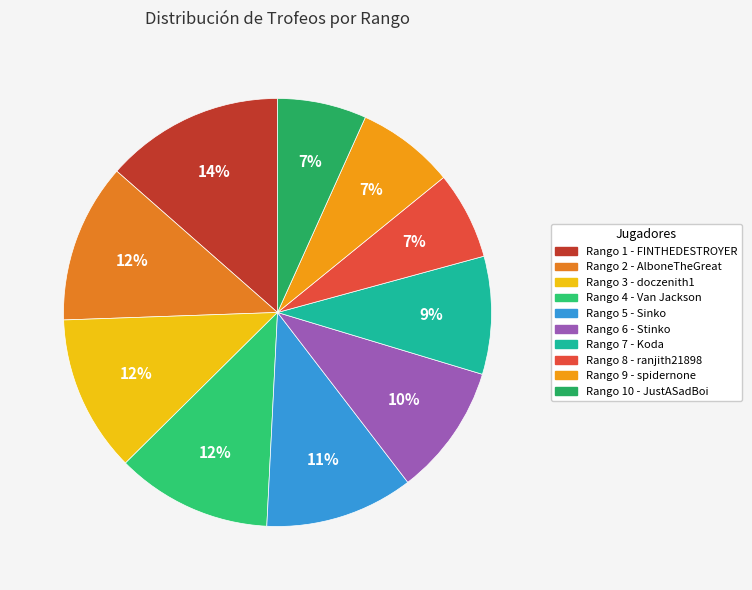

Is there a majority slice in this chart?

No